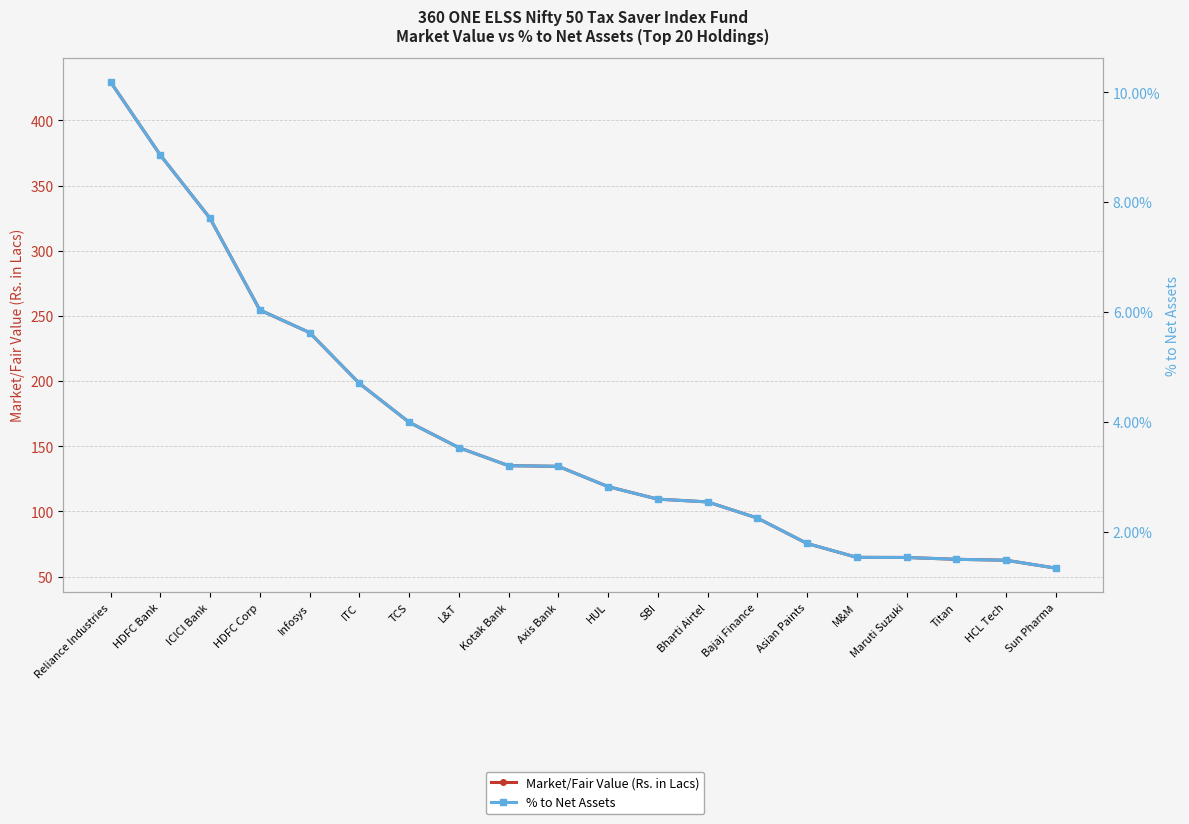

True or false: Market/Fair Value (Rs. in Lacs) has more than 2 interior local peaks.

False